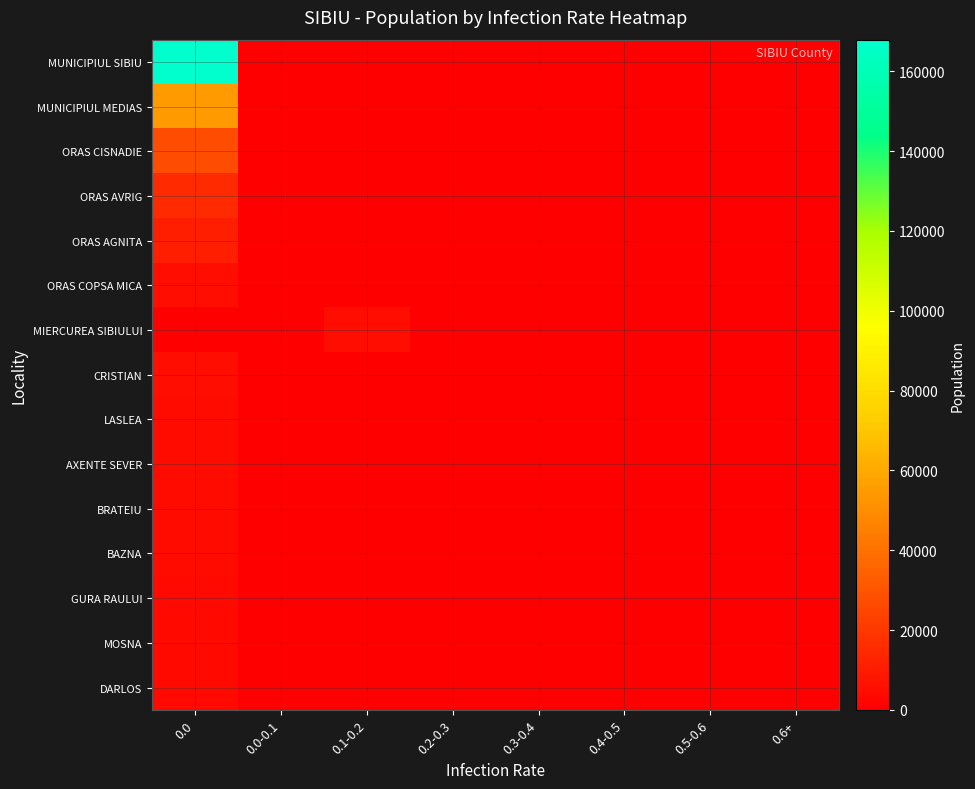

How many data points does each series have?

8